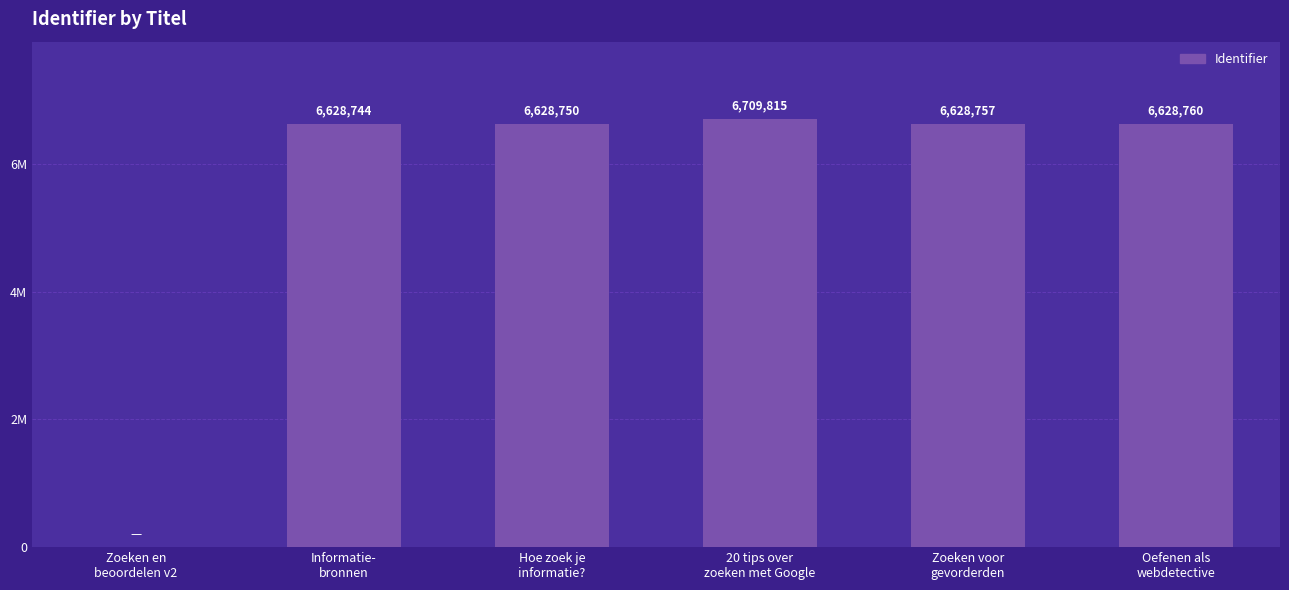

Are the bars horizontal?

No